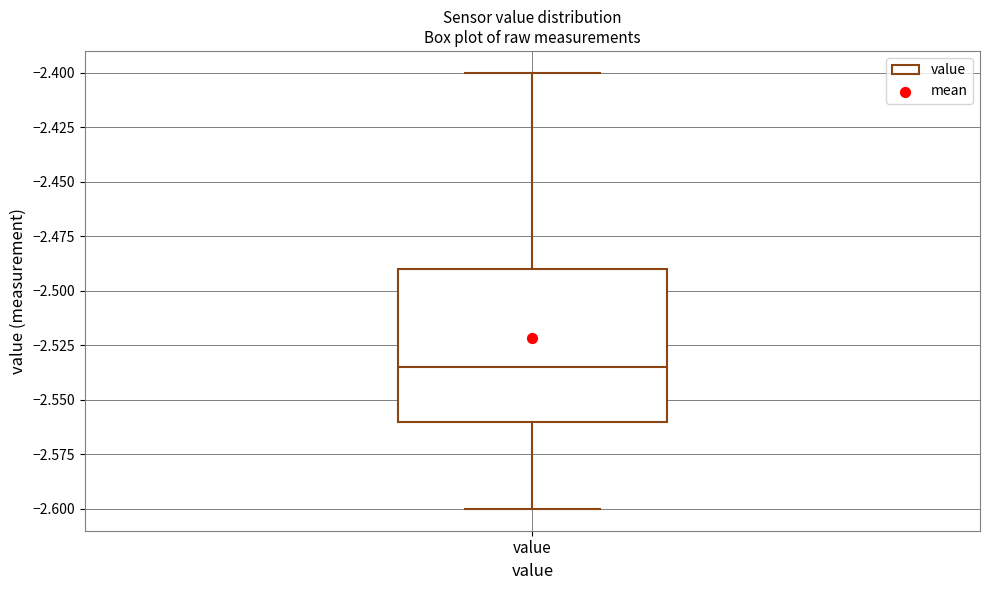

Where does the median line of the box for value sit on the y-axis? The values are not printed on the chart, so give them approximately, as read against the axis.

-2.535